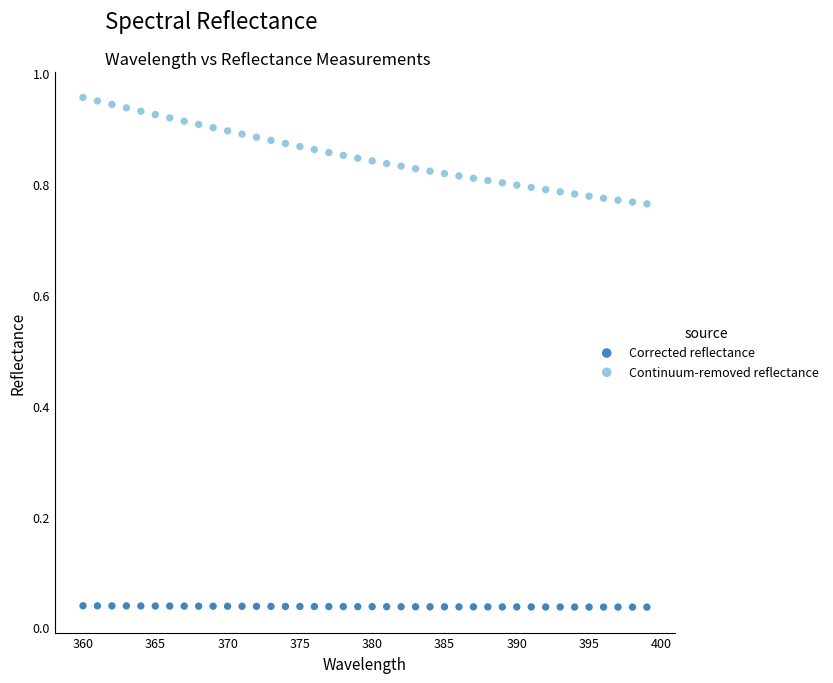

Which series reaches the maximum Y coordinate?

Continuum-removed reflectance